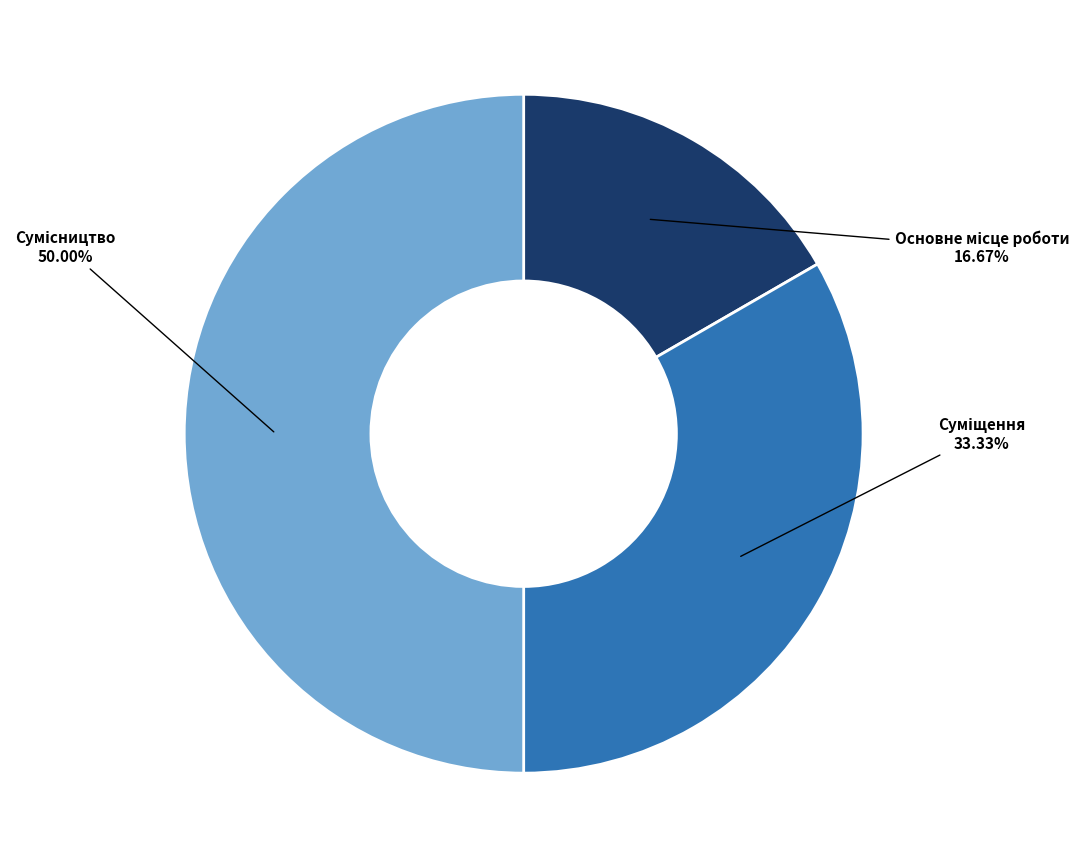

How many slices are in this pie chart?

3